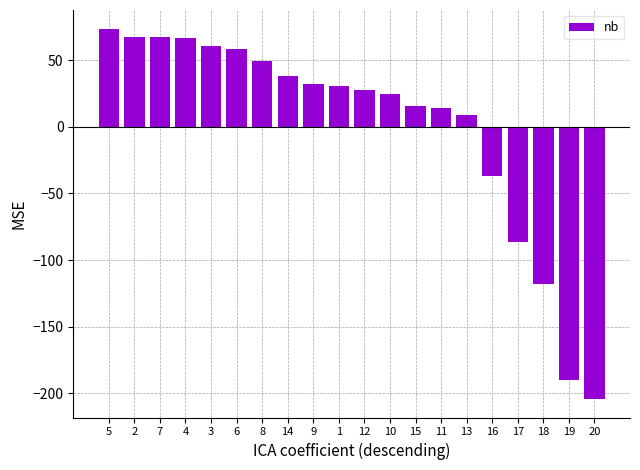

What is the maximum value shown in the chart?

73.8